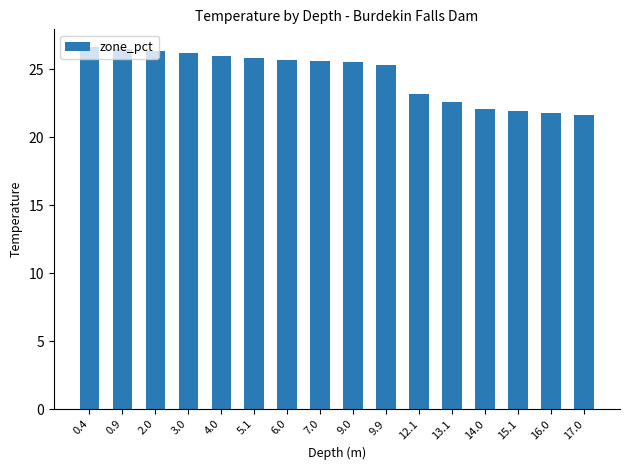

What is the smallest value displayed?

21.6